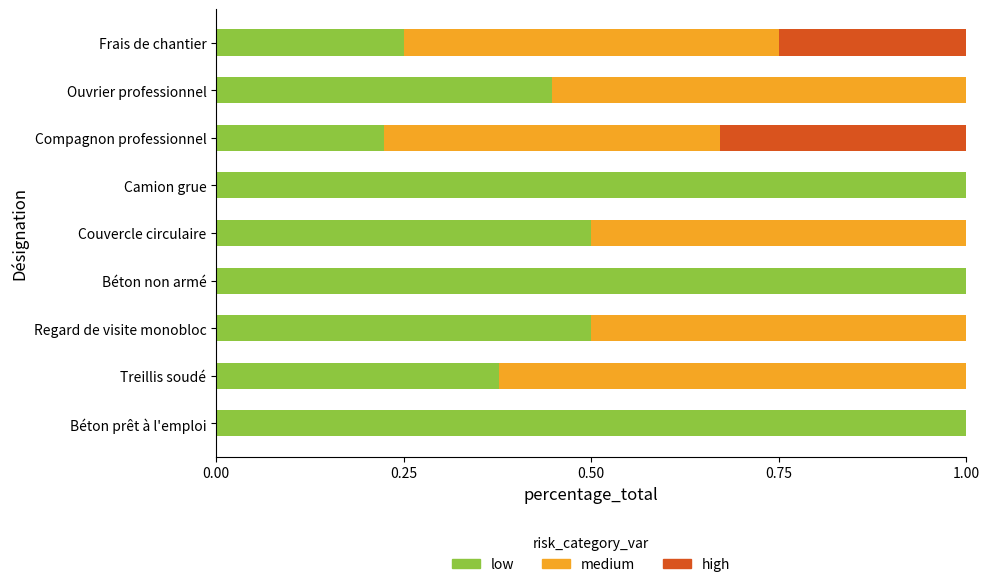

What is the total value across all series at Frais de chantier?

1.0